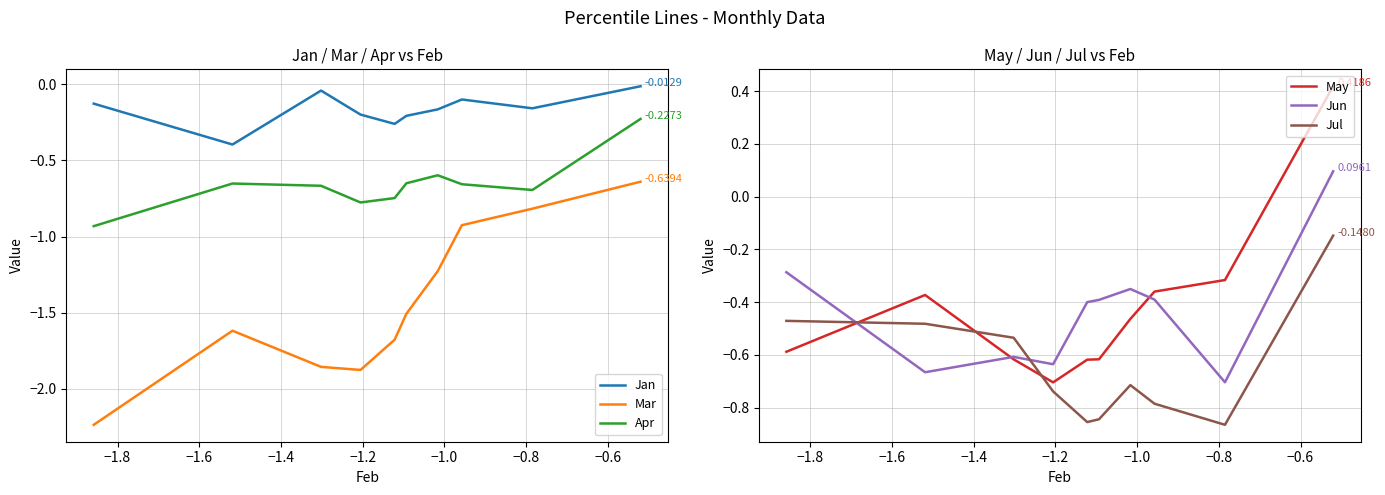

True or false: Jul and Jun cross at least once.

True